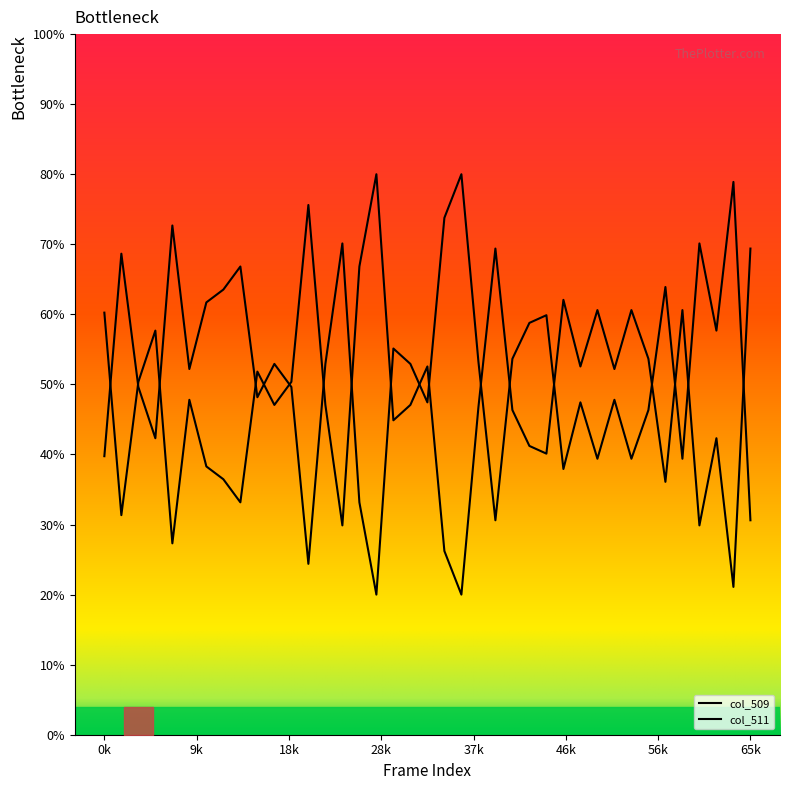

True or false: col_511 has more than 2 interior local peaks.

True